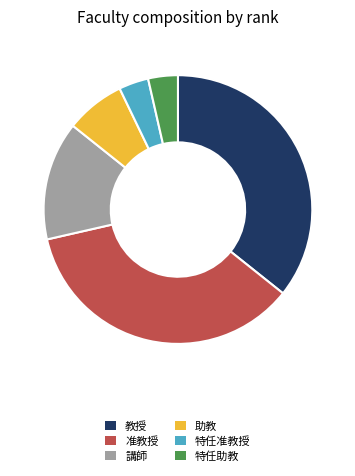

Is there a majority slice in this chart?

No